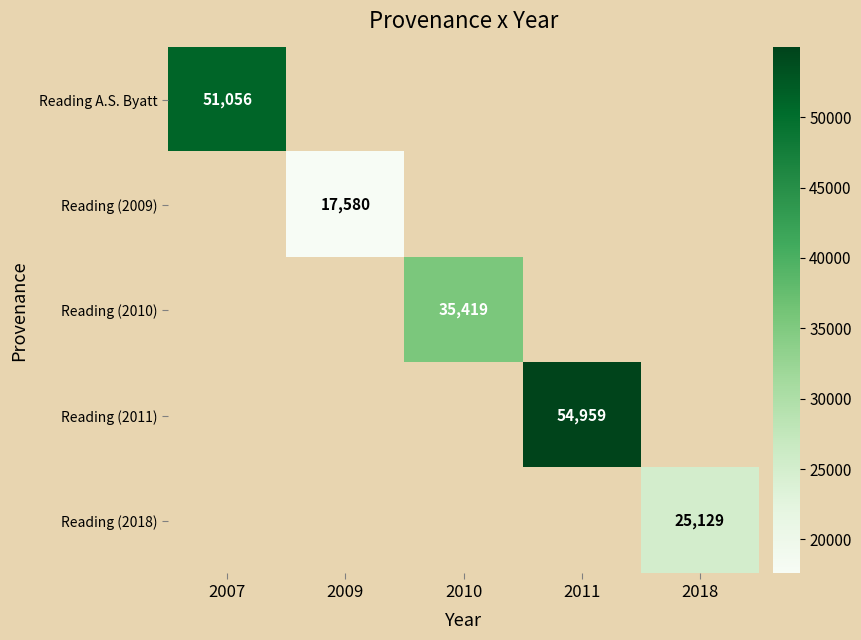

At how many categories does at least one series exceed 29606?

3